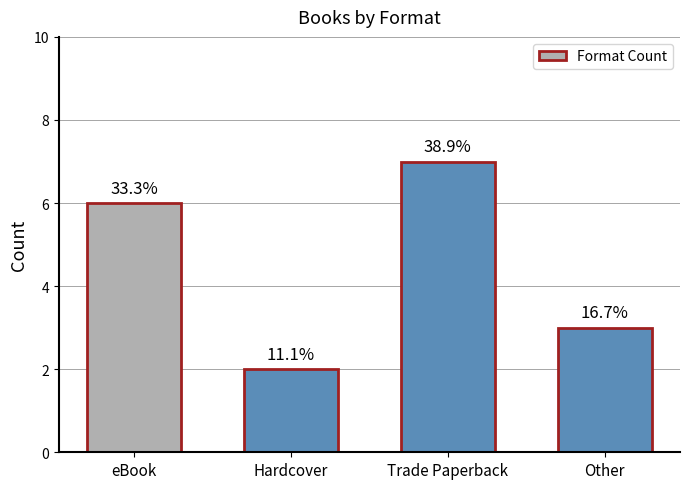

Reading right to left, what are all the values shown in this chart?

3	7	2	6